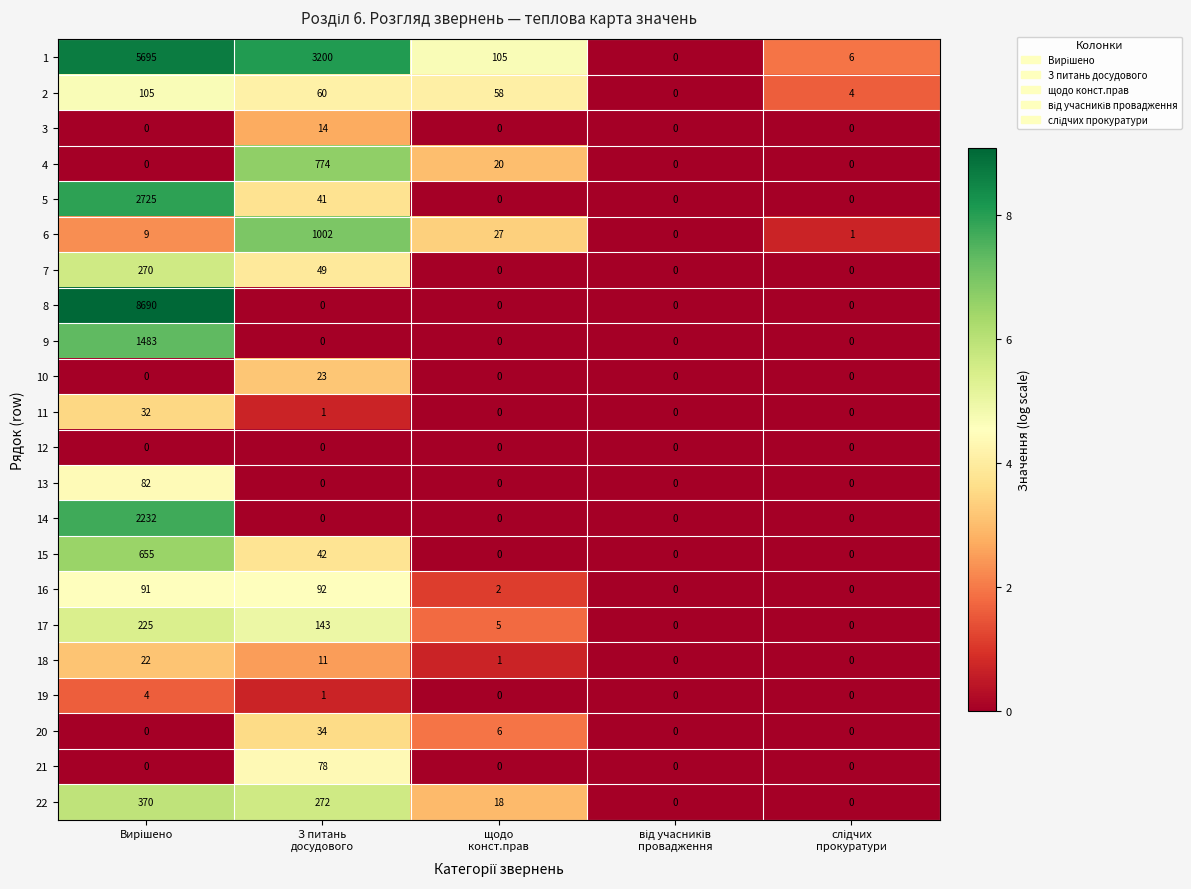

What is the maximum value shown in the chart?

8690